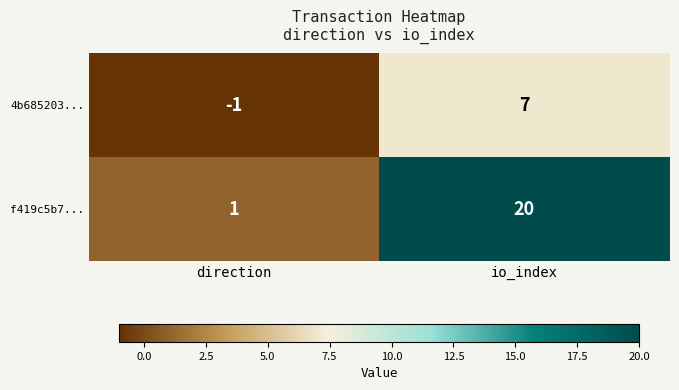

What is the difference between the maximum and minimum values in the f419c5b7... series?

19